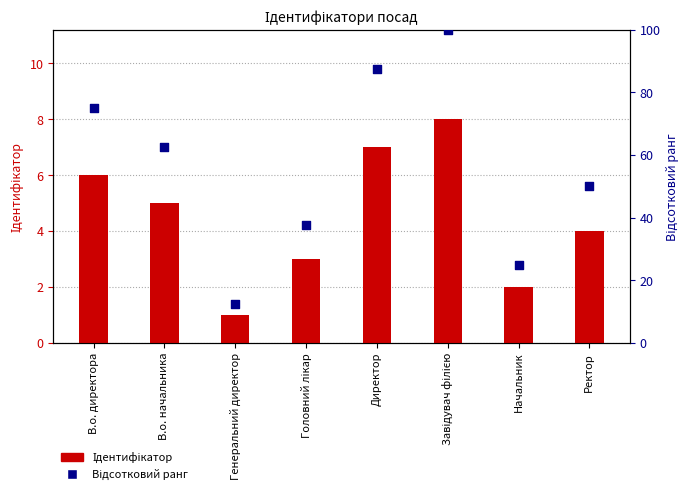

At how many categories does at least one series exceed 31?

6